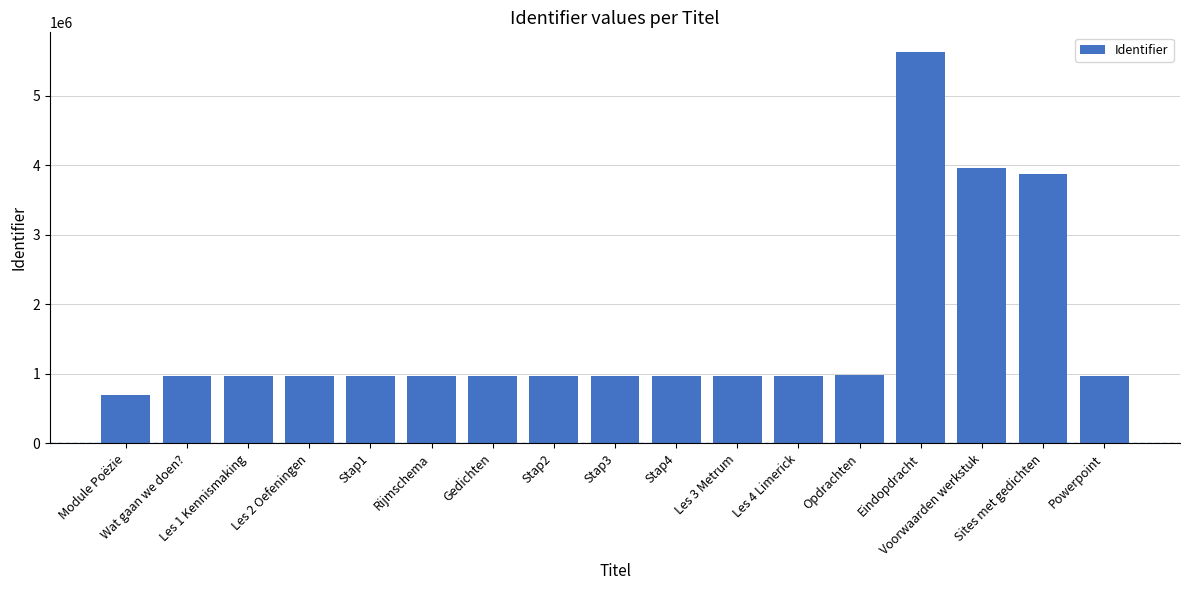

Which has a higher value, Stap3 or Module Poëzie?

Stap3